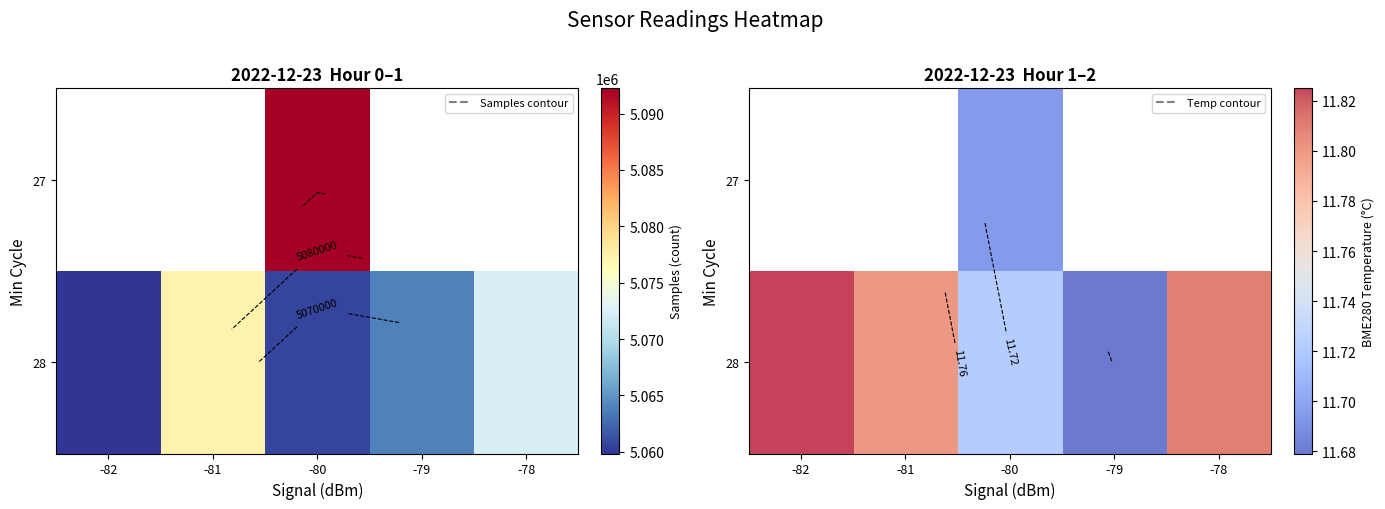

How many data points does each series have?

5